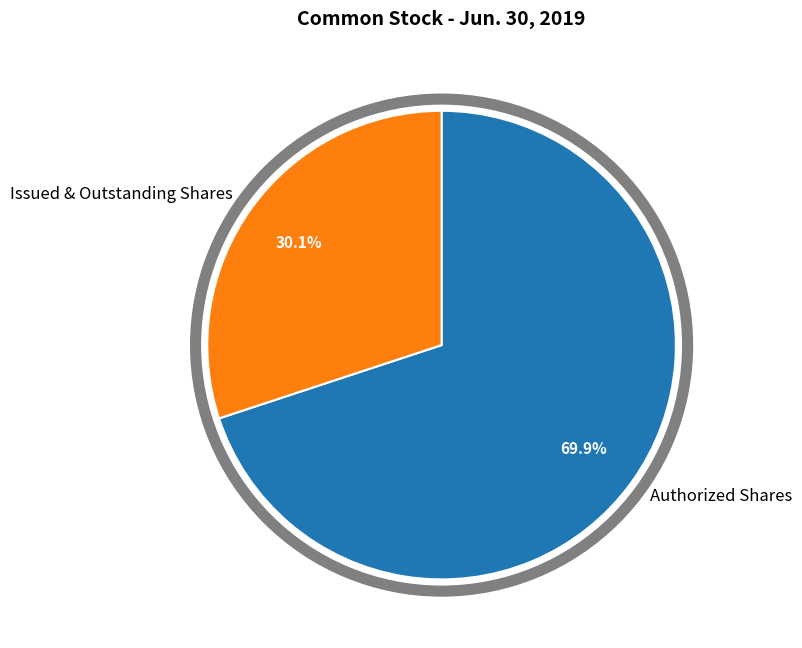

Rank the categories by value from highest to lowest.

Authorized Shares, Issued & Outstanding Shares